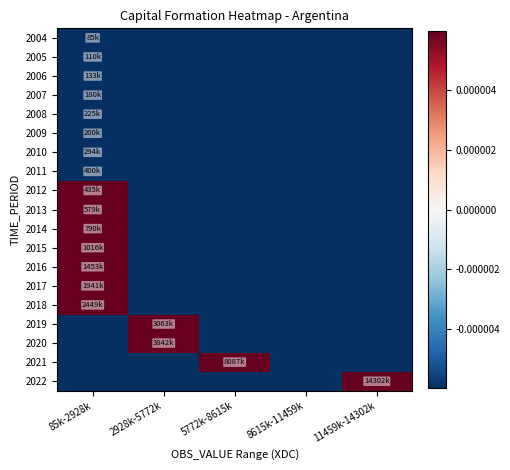

Which series has the widest spread of values?

2022